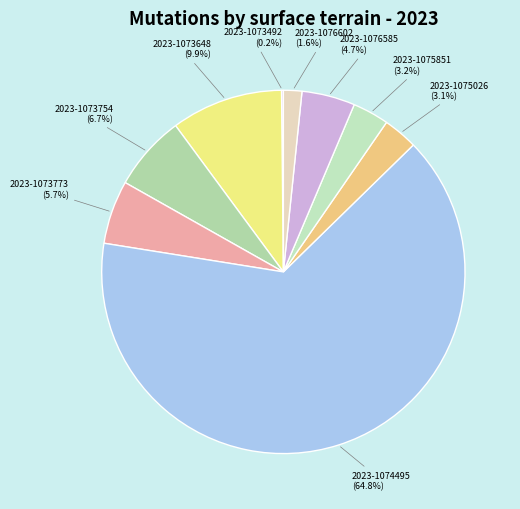

Is there a majority slice in this chart?

Yes